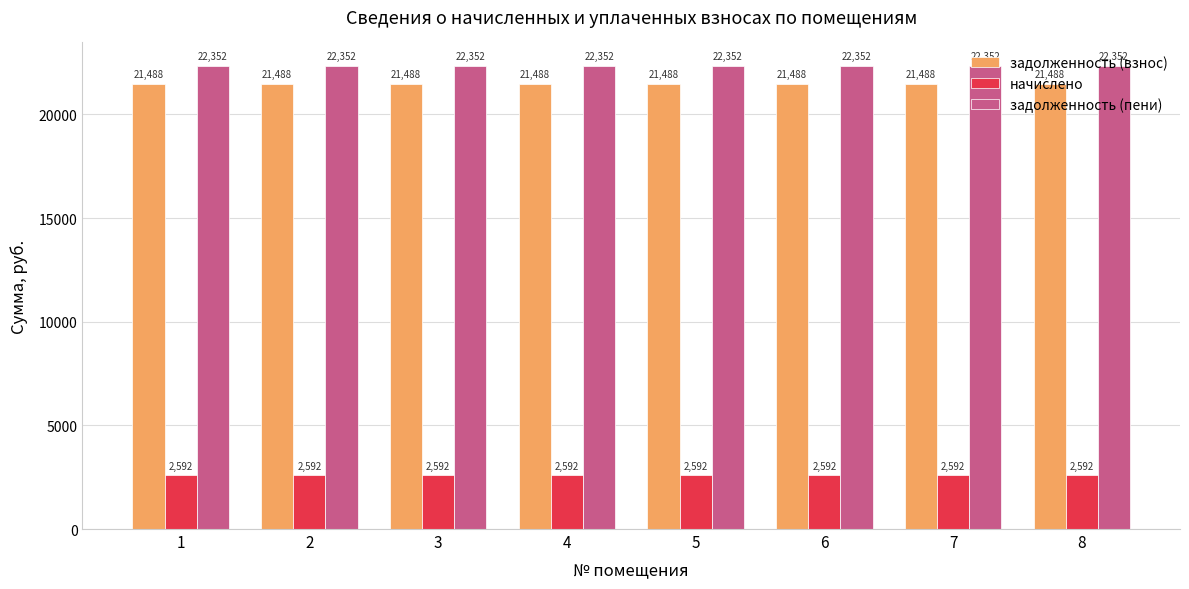

How many categories are shown in the chart?

8